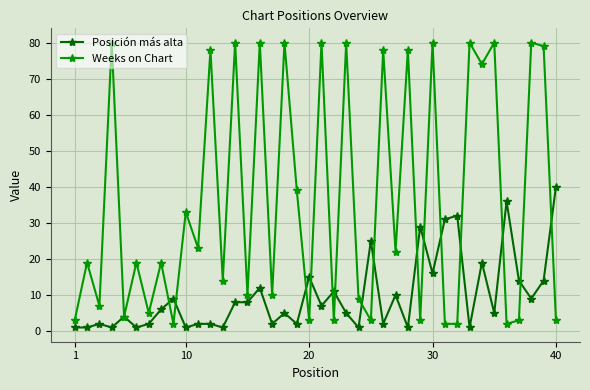

Which series has the largest total across all categories?

Weeks on Chart